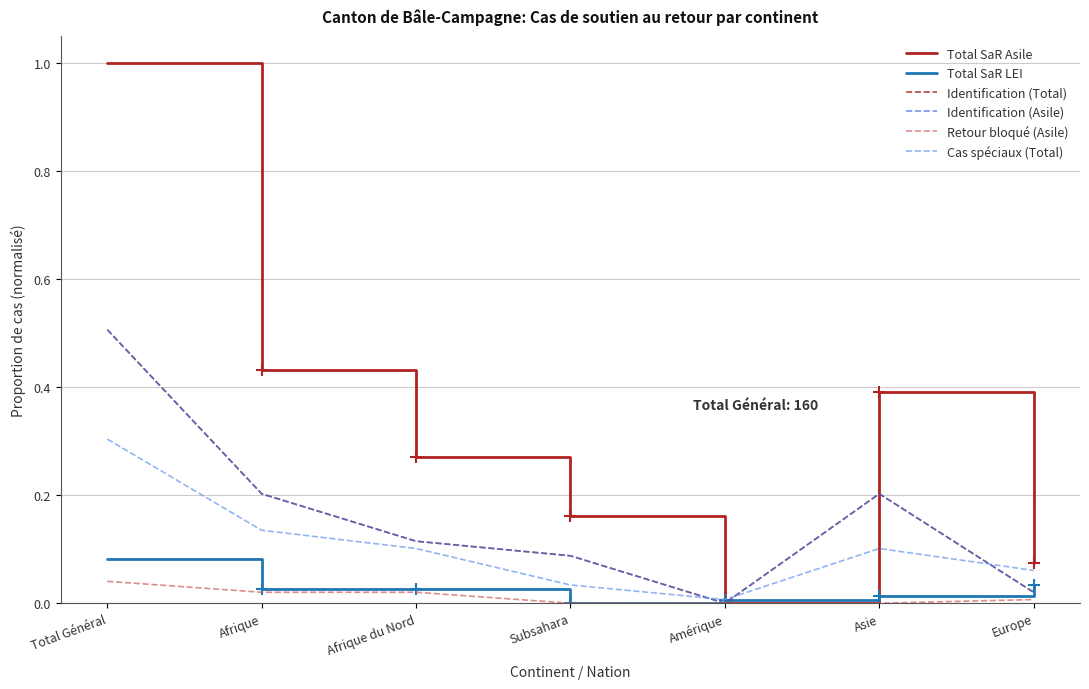

Is this an area chart (filled region under the line)?

No